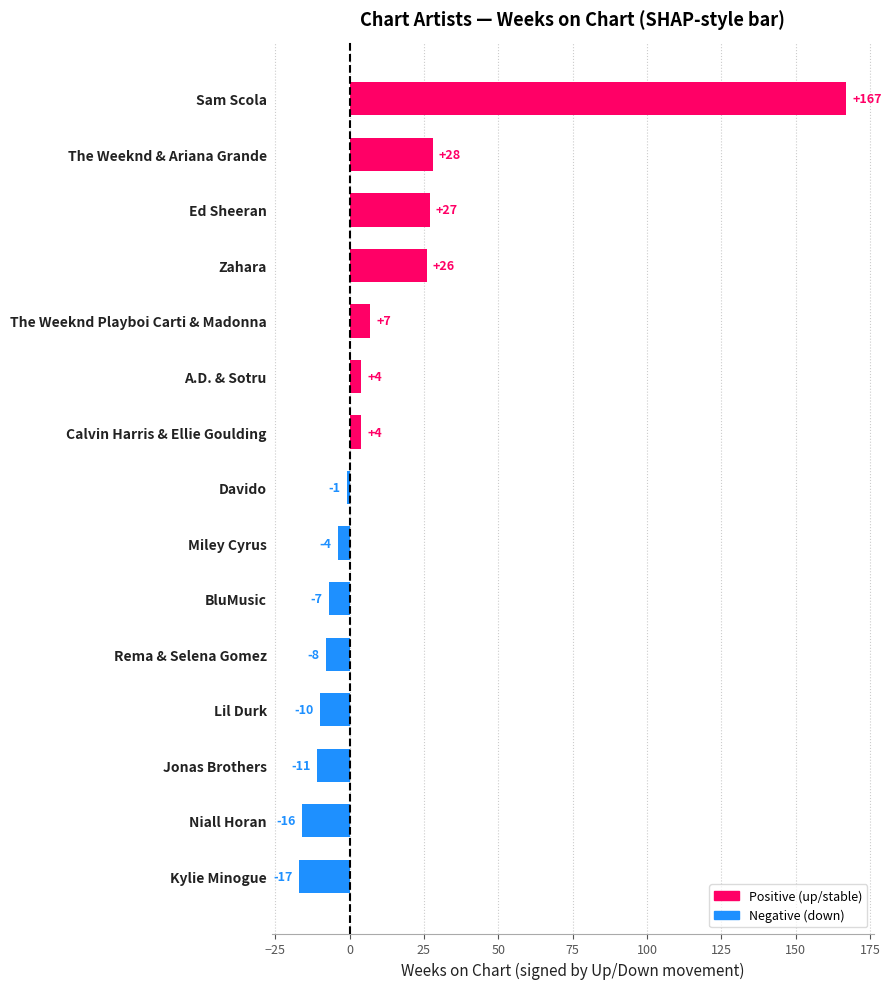

What value does the data have at Sam Scola?

167